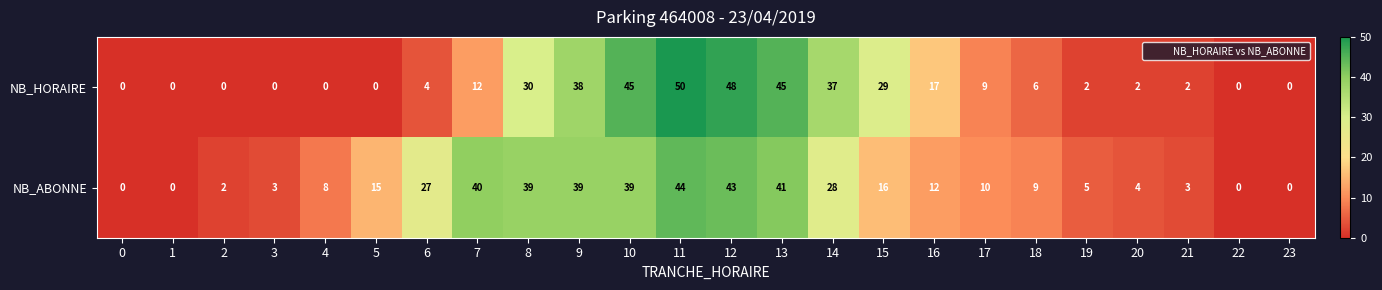

What is the average value of the NB_ABONNE series?

18